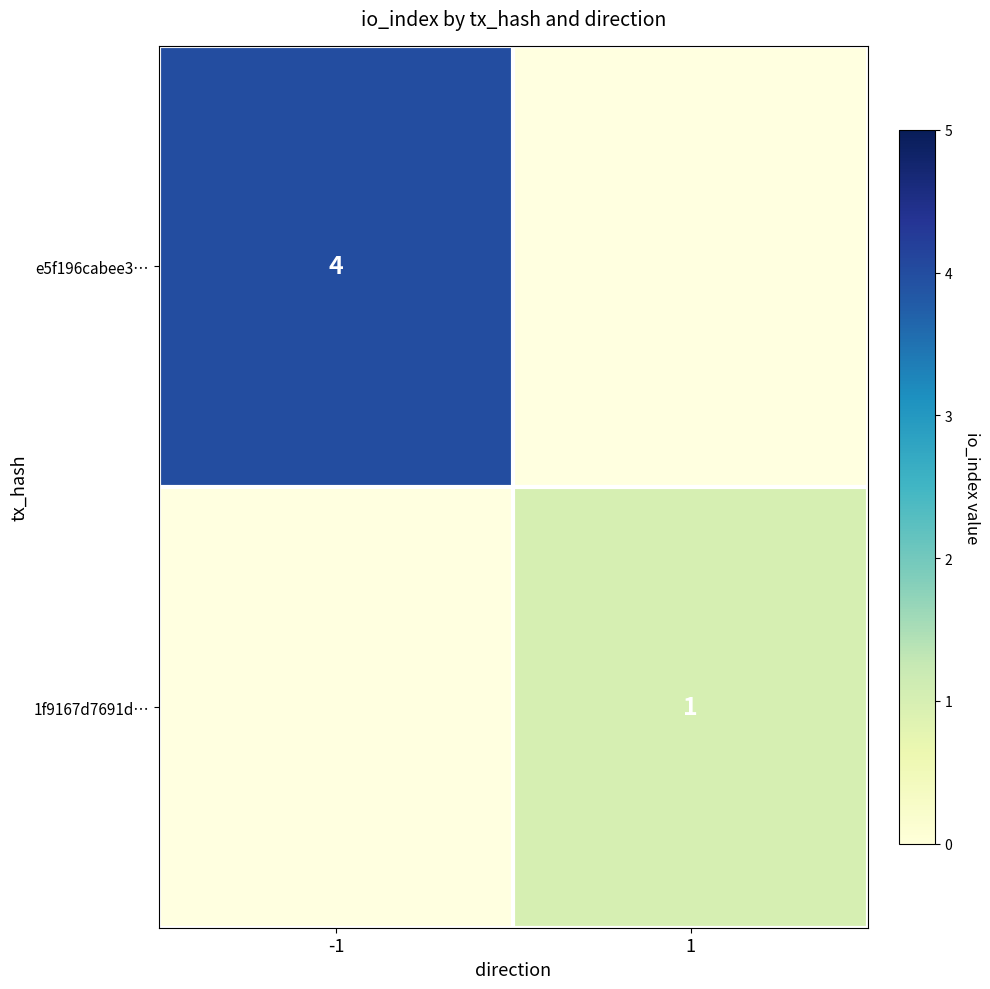

Is the value of e5f196cabee3… at -1 greater than the value of 1f9167d7691d… at 1?

Yes